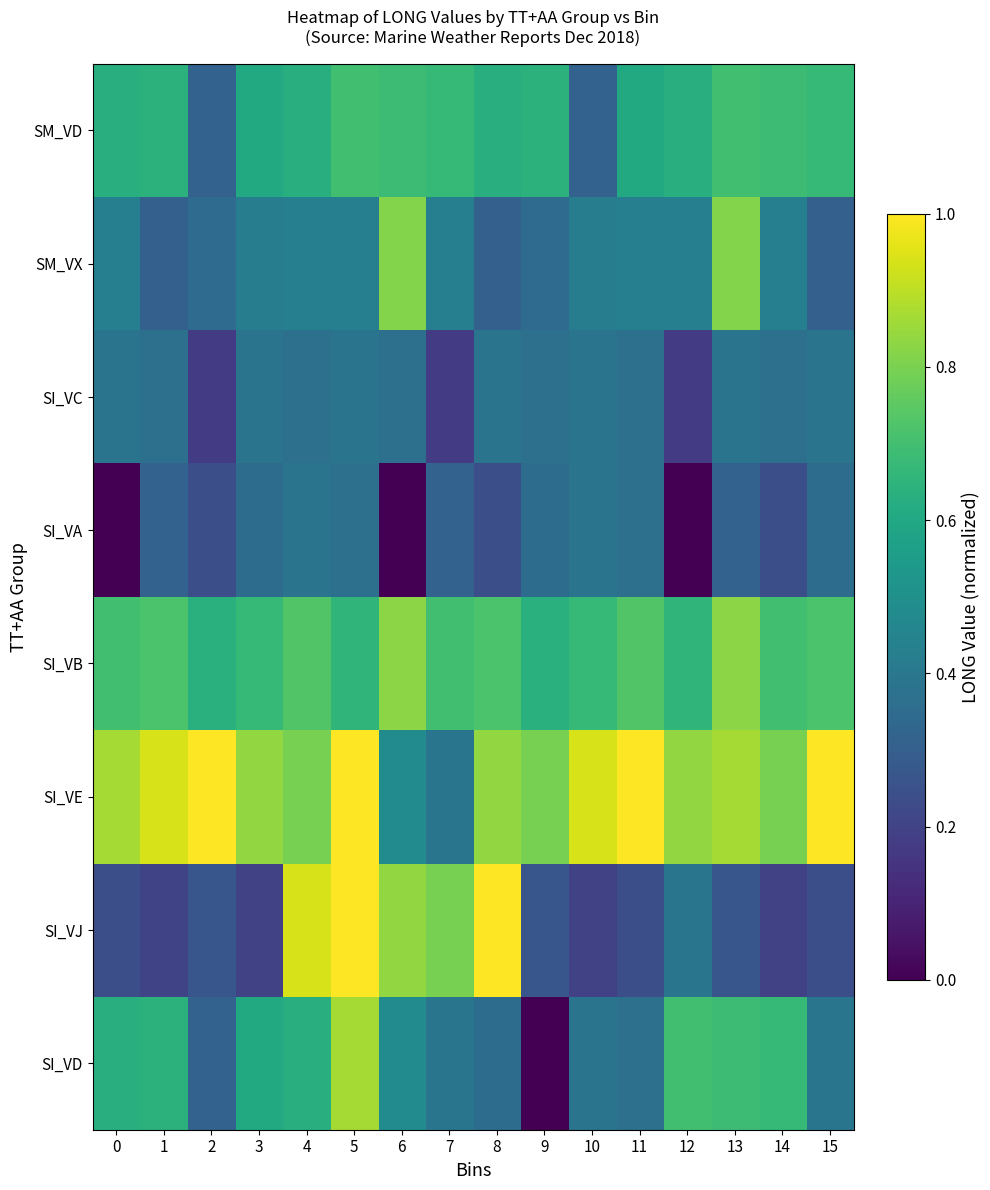

Reading left to right, what are all the values shown in this chart?

SI_VD: 0=0.6	1=0.6	2=0.3	3=0.6	4=0.6	5=0.9	6=0.5	7=0.4	8=0.4	9=0.0	10=0.4	11=0.4	12=0.7	13=0.7	14=0.7	15=0.4
SI_VJ: 0=0.2	1=0.2	2=0.3	3=0.2	4=0.9	5=1.0	6=0.8	7=0.8	8=1.0	9=0.3	10=0.2	11=0.2	12=0.4	13=0.3	14=0.2	15=0.2
SI_VE: 0=0.9	1=0.9	2=1.0	3=0.8	4=0.8	5=1.0	6=0.5	7=0.4	8=0.8	9=0.8	10=0.9	11=1.0	12=0.8	13=0.9	14=0.8	15=1.0
SI_VB: 0=0.7	1=0.7	2=0.6	3=0.7	4=0.7	5=0.7	6=0.8	7=0.7	8=0.7	9=0.6	10=0.7	11=0.7	12=0.7	13=0.8	14=0.7	15=0.7
SI_VA: 0=0.0	1=0.3	2=0.2	3=0.4	4=0.4	5=0.4	6=0.0	7=0.3	8=0.2	9=0.4	10=0.4	11=0.4	12=0.0	13=0.3	14=0.2	15=0.4
SI_VC: 0=0.4	1=0.4	2=0.2	3=0.4	4=0.4	5=0.4	6=0.4	7=0.2	8=0.4	9=0.4	10=0.4	11=0.4	12=0.2	13=0.4	14=0.4	15=0.4
SM_VX: 0=0.4	1=0.3	2=0.3	3=0.4	4=0.4	5=0.4	6=0.8	7=0.4	8=0.3	9=0.3	10=0.4	11=0.4	12=0.4	13=0.8	14=0.4	15=0.3
SM_VD: 0=0.6	1=0.6	2=0.3	3=0.6	4=0.6	5=0.7	6=0.7	7=0.7	8=0.6	9=0.6	10=0.3	11=0.6	12=0.6	13=0.7	14=0.7	15=0.7